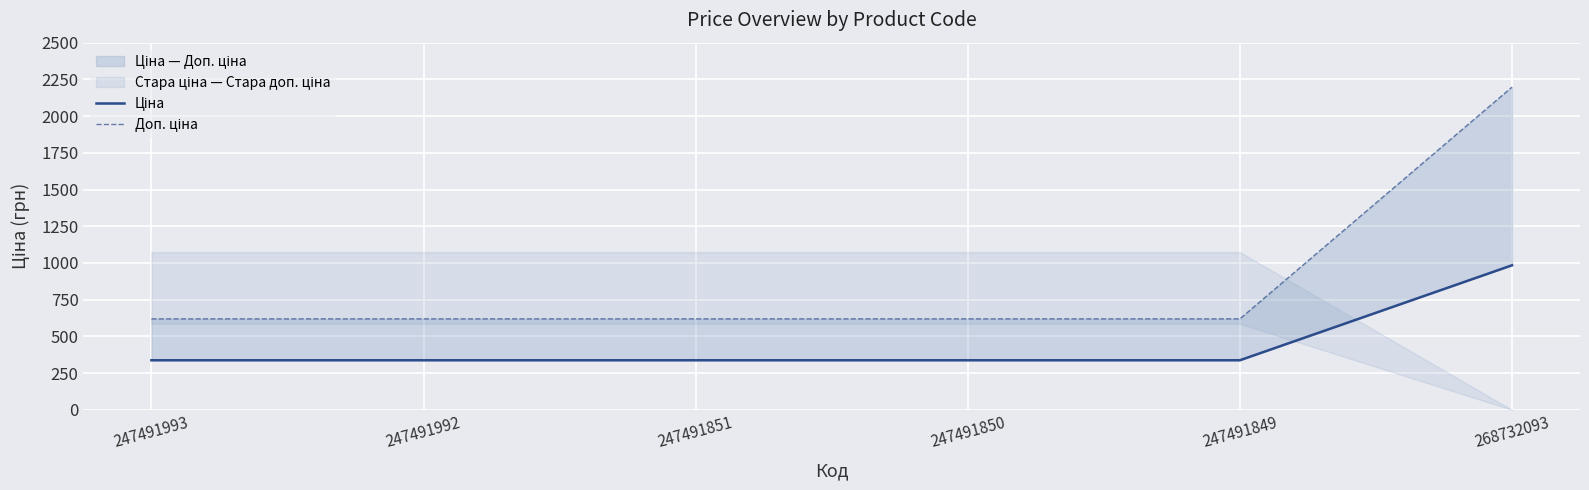

How many data points in Доп. ціна are above 619?

1